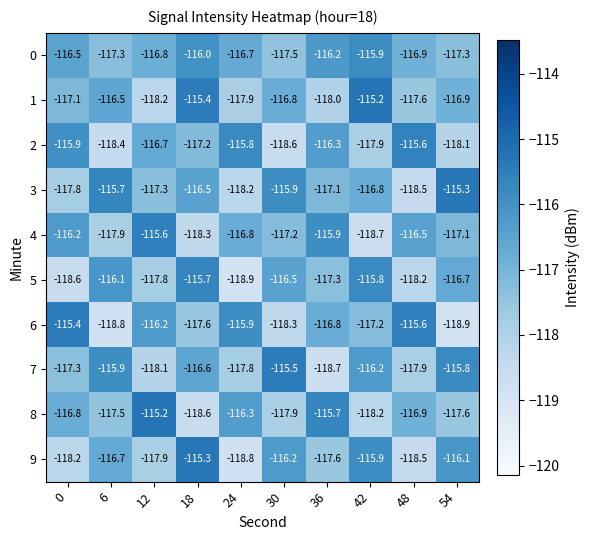

At which label does 0 reach its minimum?

30